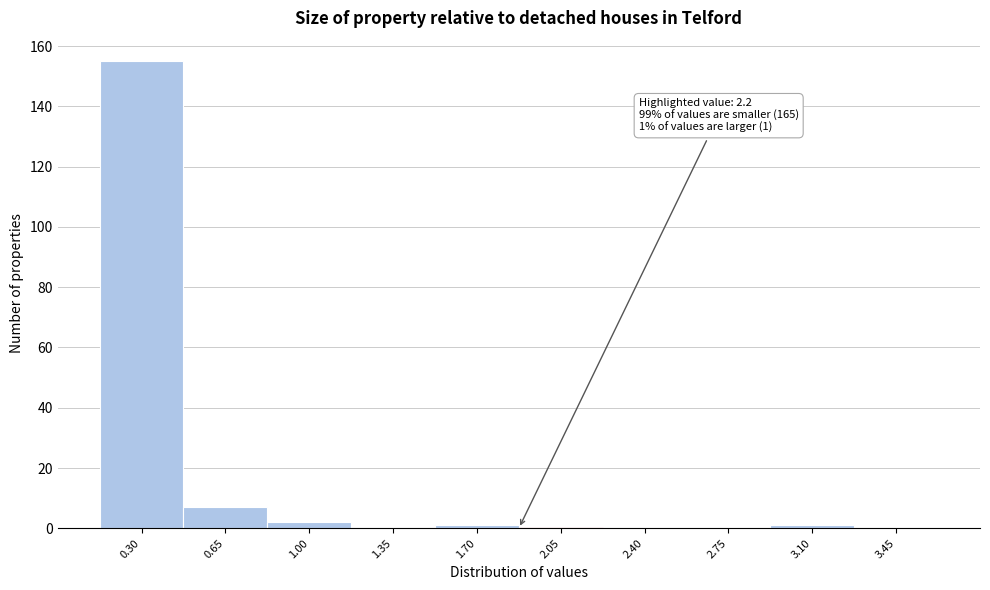

Reading left to right, list all the values displayed in this chart.

0.30=155	0.65=7	1.00=2	1.35=0	1.70=1	2.05=0	2.40=0	2.75=0	3.10=1	3.45=0